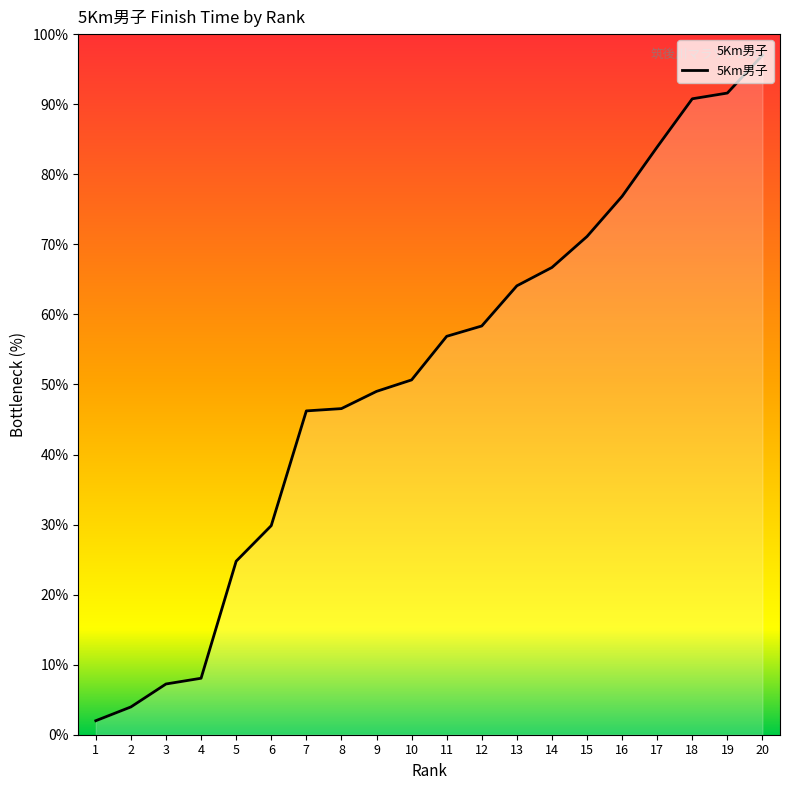

What is the maximum value shown in the chart?

97.0